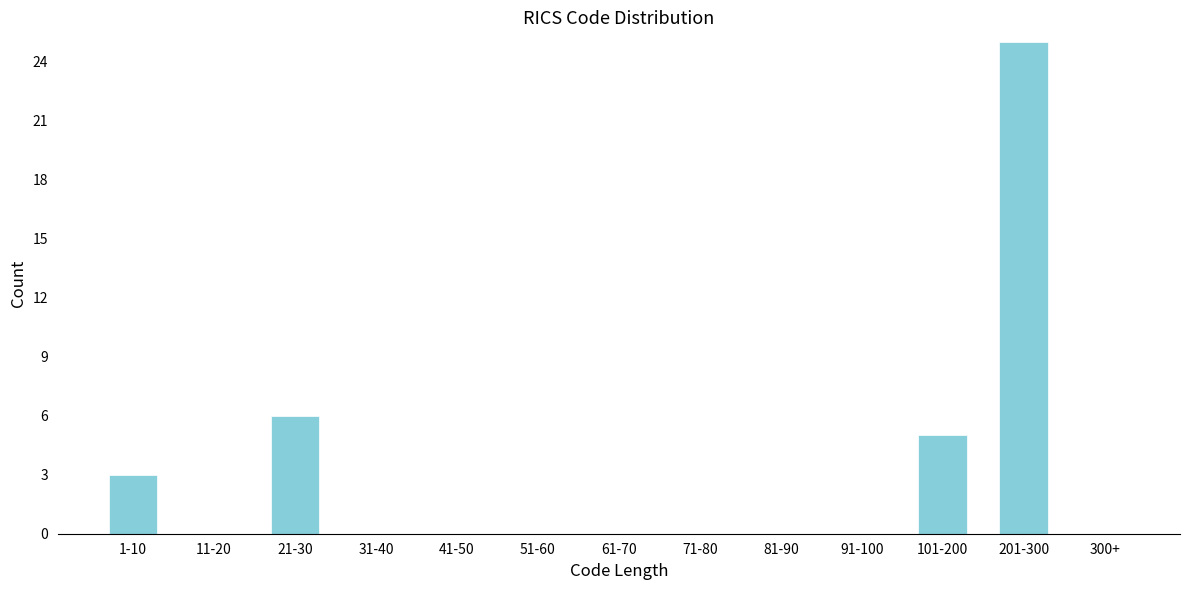

Reading right to left, extract all data points from this chart.

300+=0	201-300=25	101-200=5	91-100=0	81-90=0	71-80=0	61-70=0	51-60=0	41-50=0	31-40=0	21-30=6	11-20=0	1-10=3